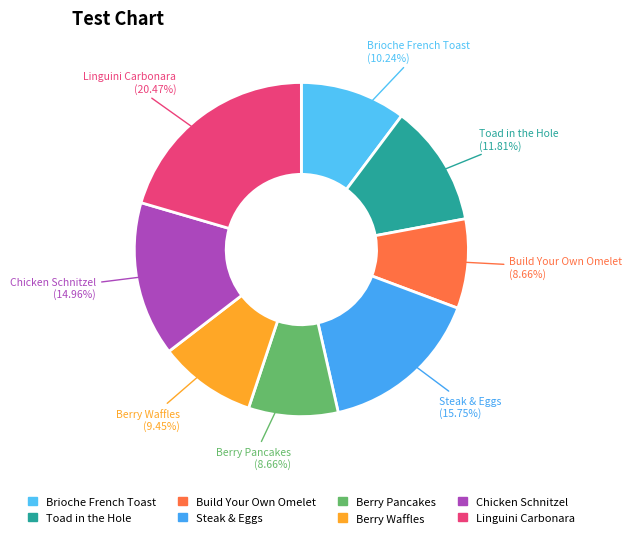

To the nearest percent, what is the combined percentage of Linguini Carbonara and Steak & Eggs?

36%